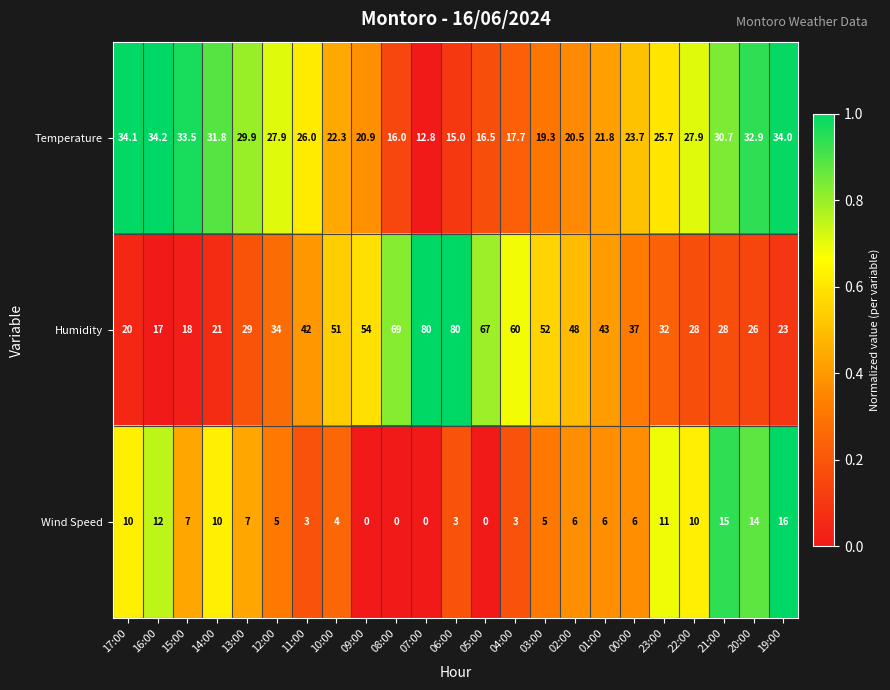

At which label does Wind Speed reach its peak?

19:00